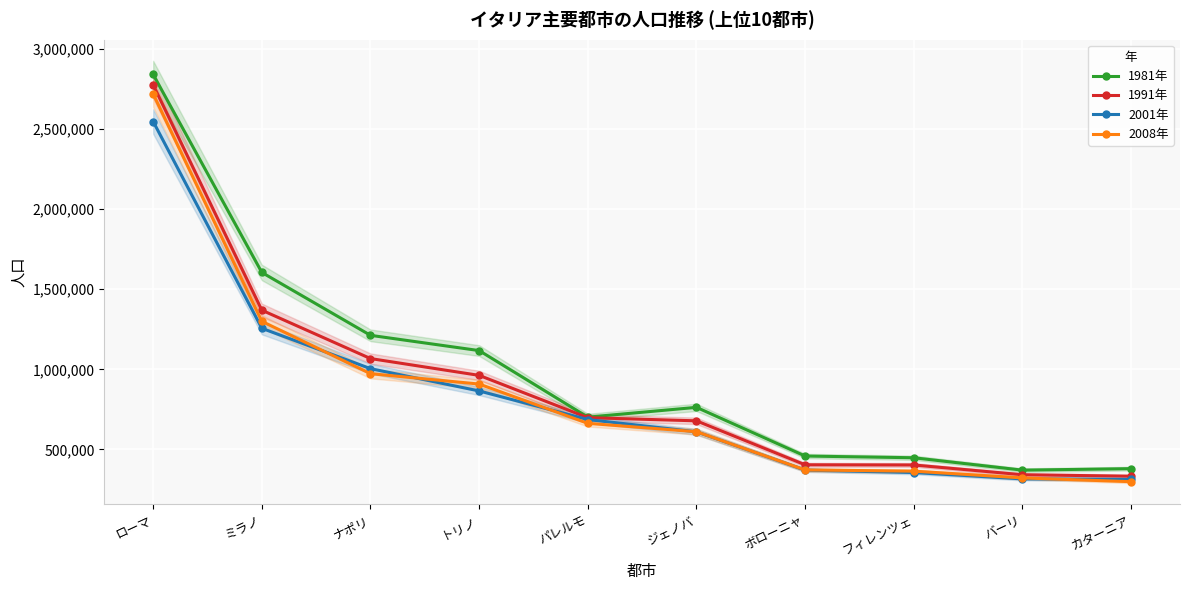

What are all the series names shown in the legend?

1981年, 1991年, 2001年, 2008年